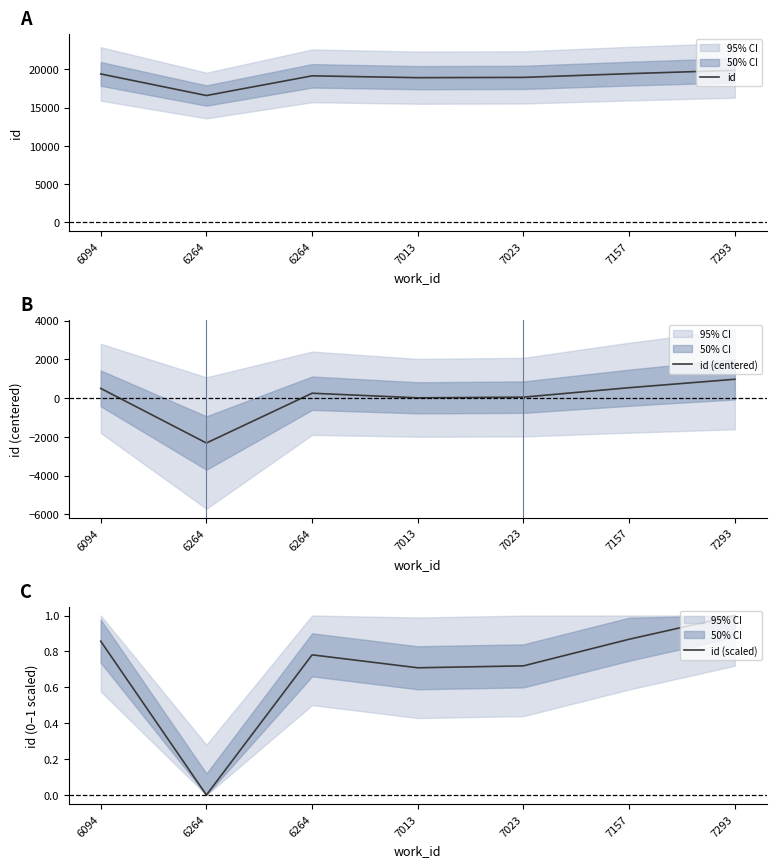

What is the total value across all series at 6264?

14252.1